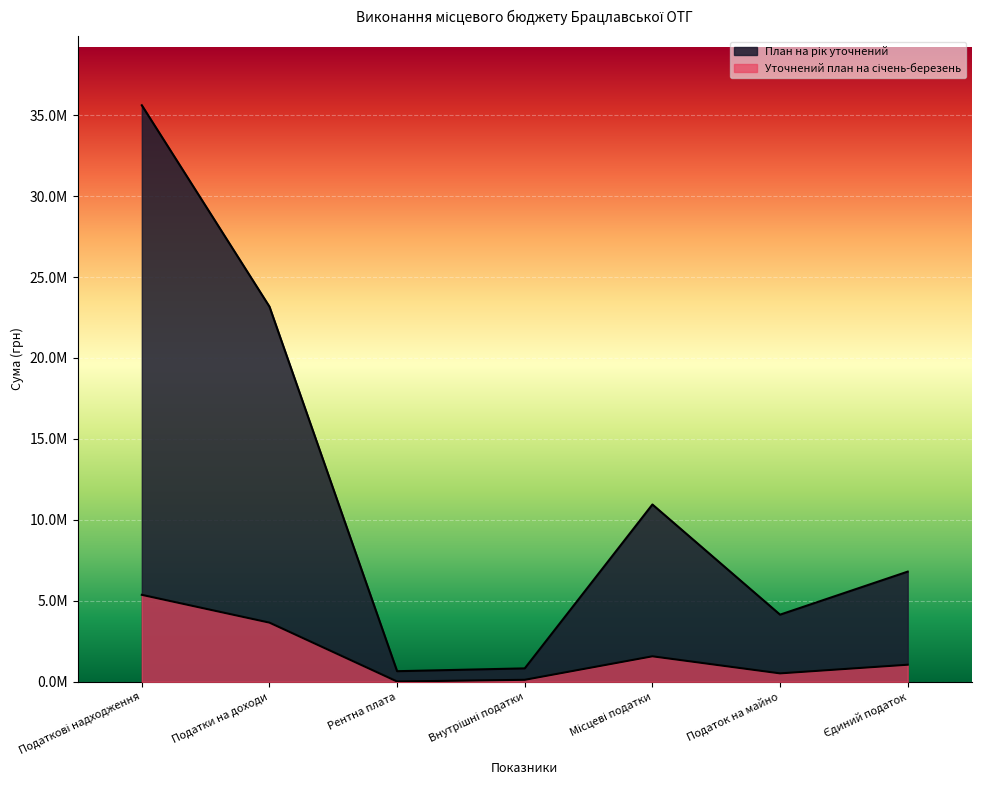

True or false: Уточнений план на січень-березень and План на рік уточнений intersect in this chart.

False